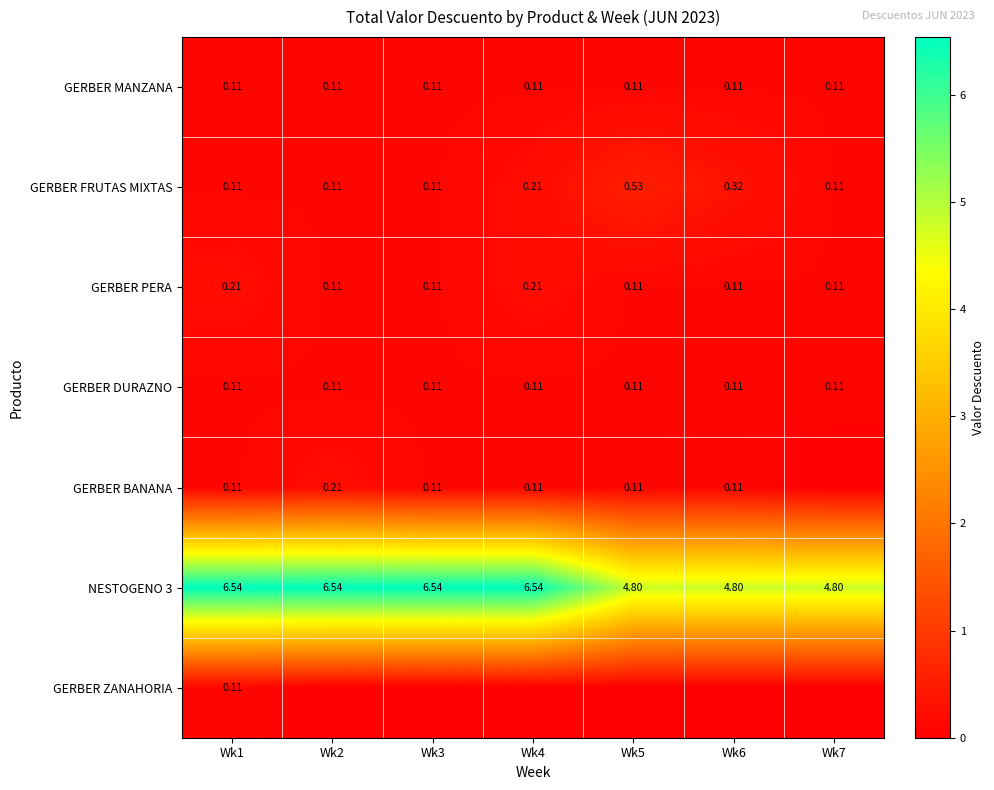

The GERBER FRUTAS MIXTAS series shows 0.3 at Wk4. True or false?

False